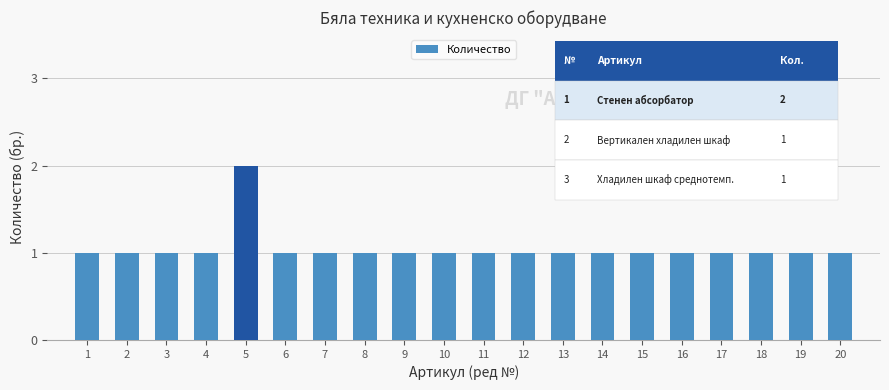

Is it true that the value at 9 is 2?

False